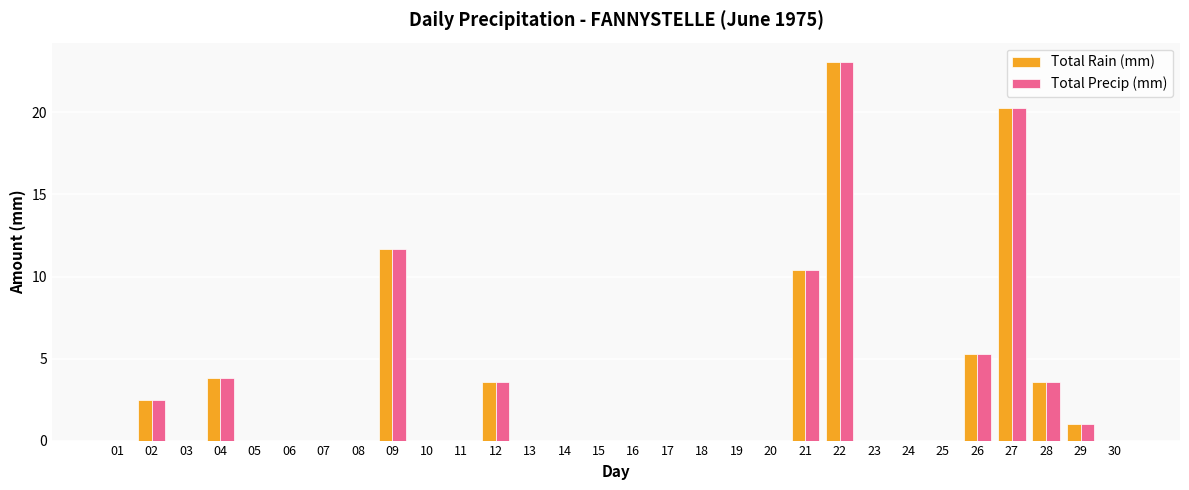

At which category is the sum across all series the highest?

22